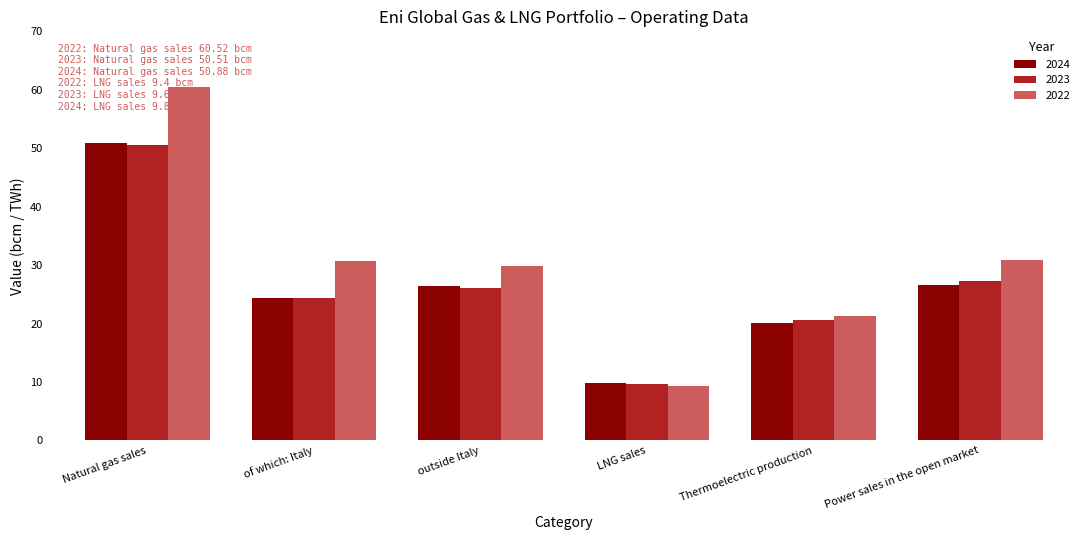

Is it true that 2024 equals 45.3 at Power sales in the open market?

False